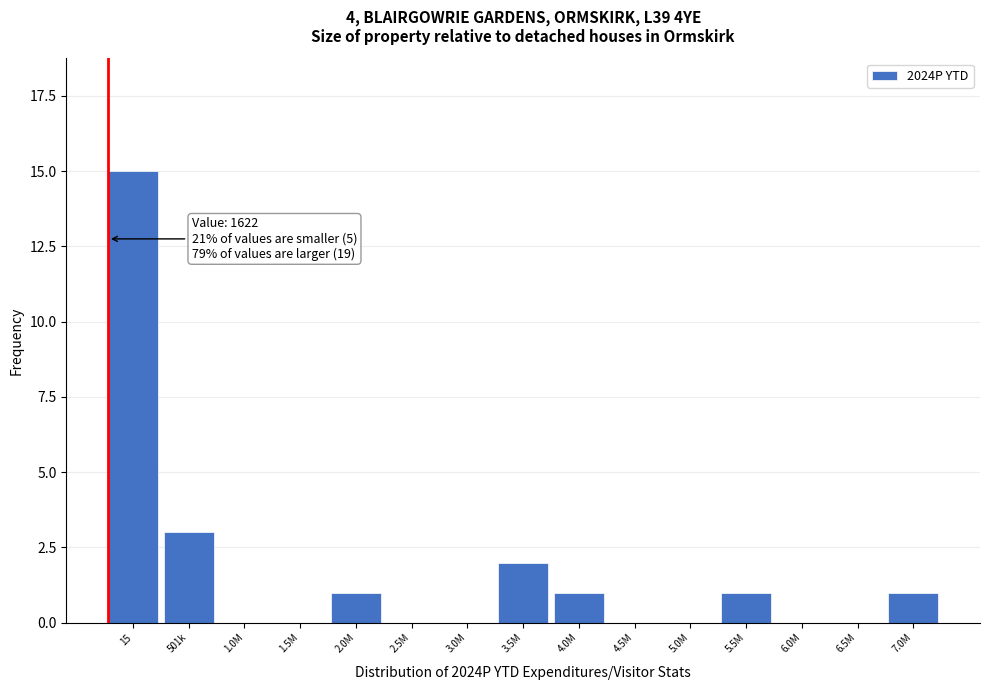

Reading right to left, extract all data points from this chart.

7.0M=1	6.5M=0	6.0M=0	5.5M=1	5.0M=0	4.5M=0	4.0M=1	3.5M=2	3.0M=0	2.5M=0	2.0M=1	1.5M=0	1.0M=0	501k=3	15=15